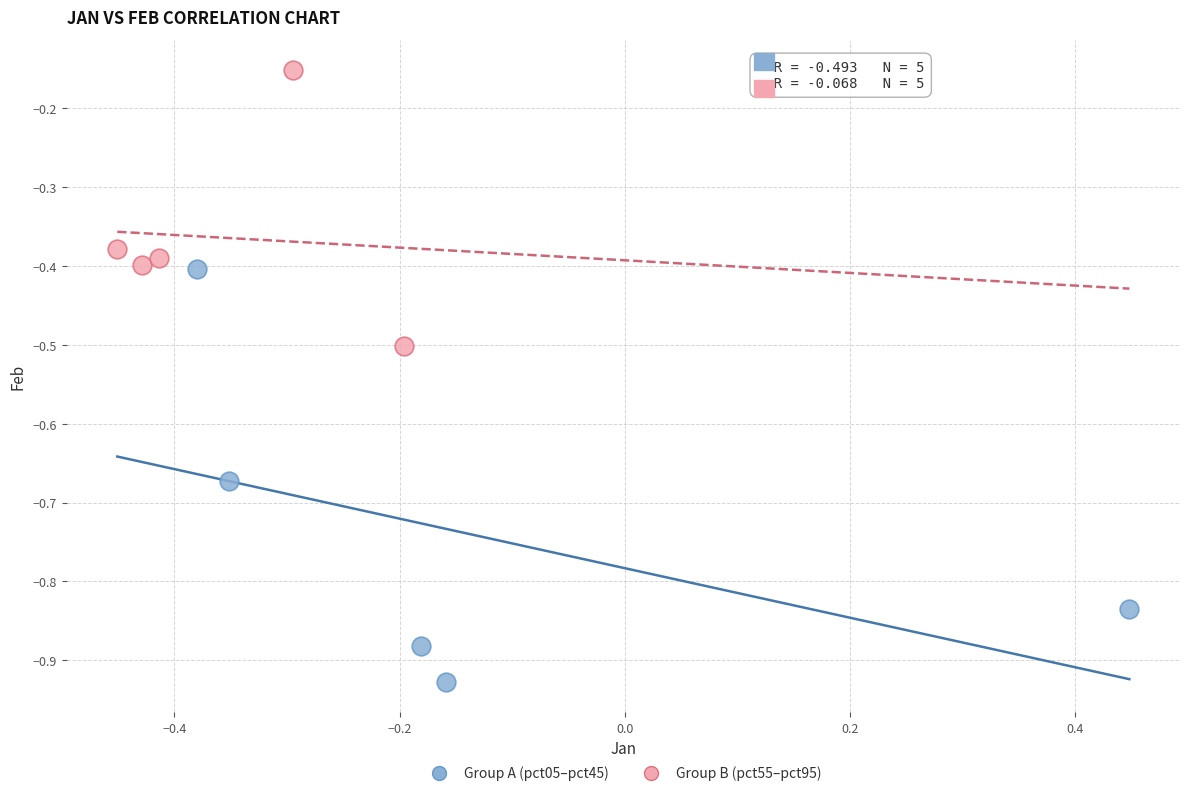

What are all the series names shown in the legend?

Group A (pct05–pct45), Group B (pct55–pct95)